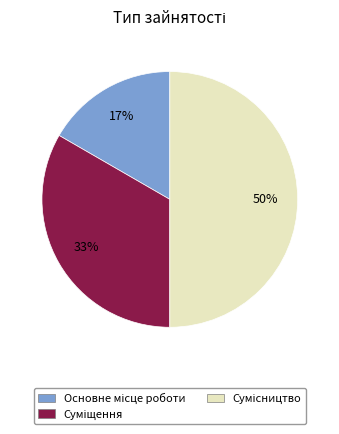

To the nearest percent, what is the difference between the largest and smallest slice percentages?

33%